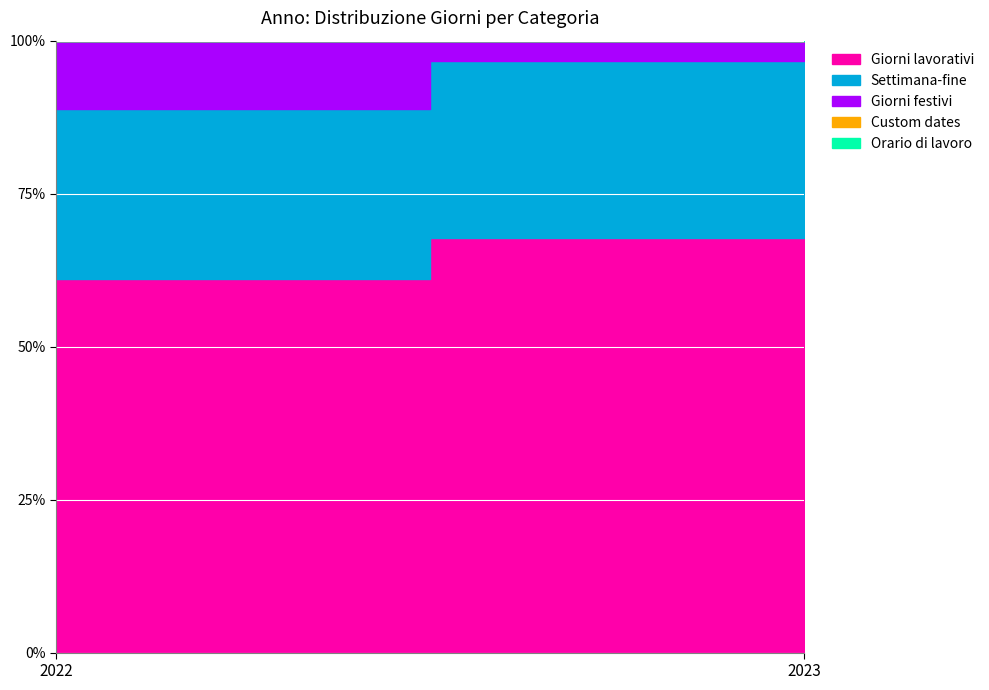

At which category does the chart reach its minimum across all series?

2022